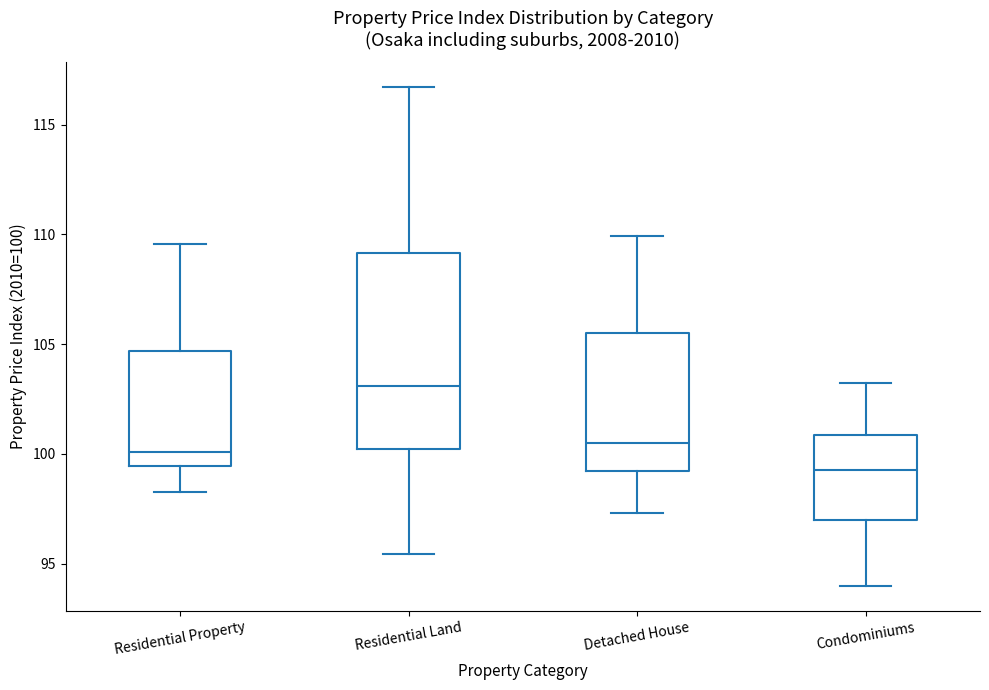

Where does the median line of the box for Detached House sit on the y-axis? The values are not printed on the chart, so give them approximately, as read against the axis.

100.5